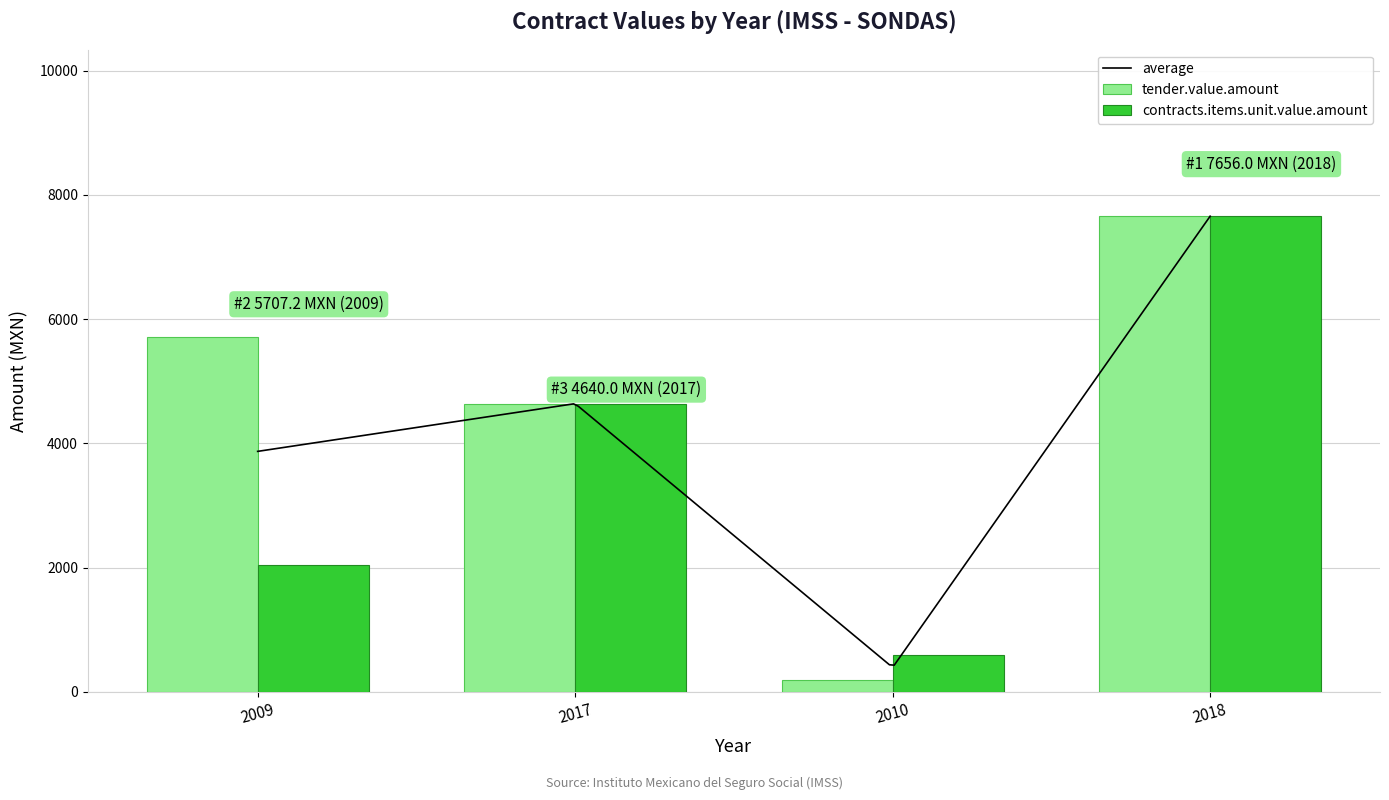

What is the lowest value of the tender.value.amount series?

197.2